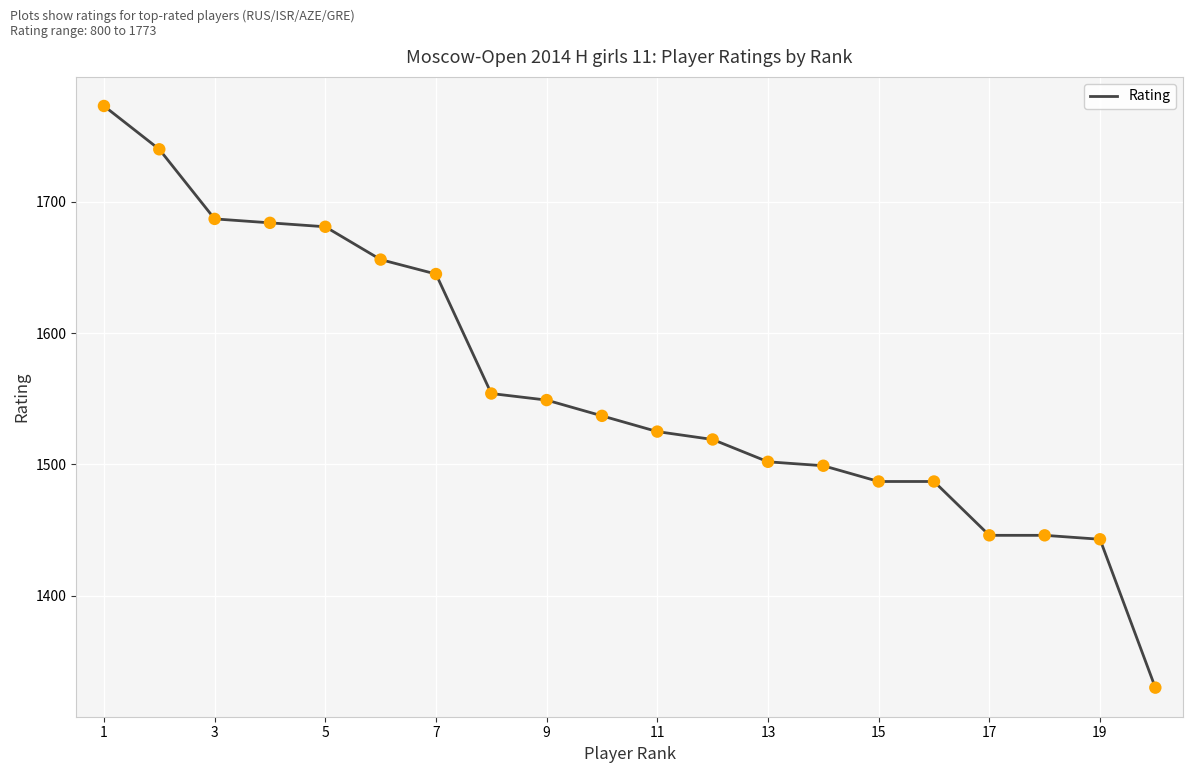

What is the difference between the maximum and minimum values?

443